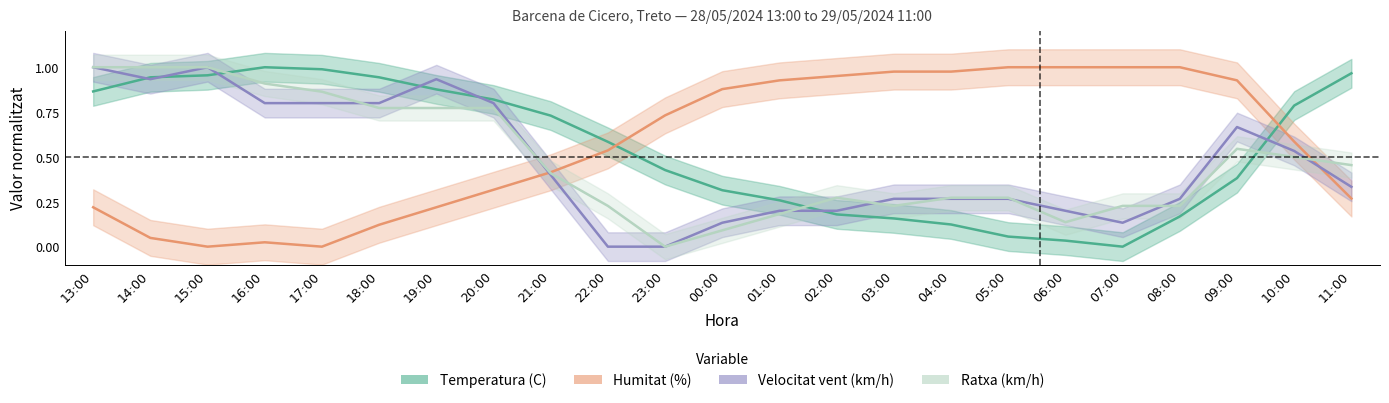

At how many categories does at least one series exceed 0?

23